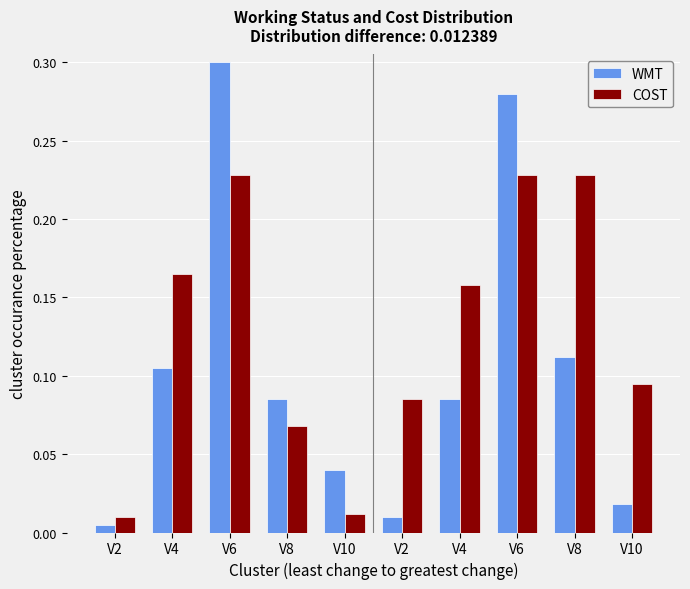

What is the greatest value displayed?

0.3